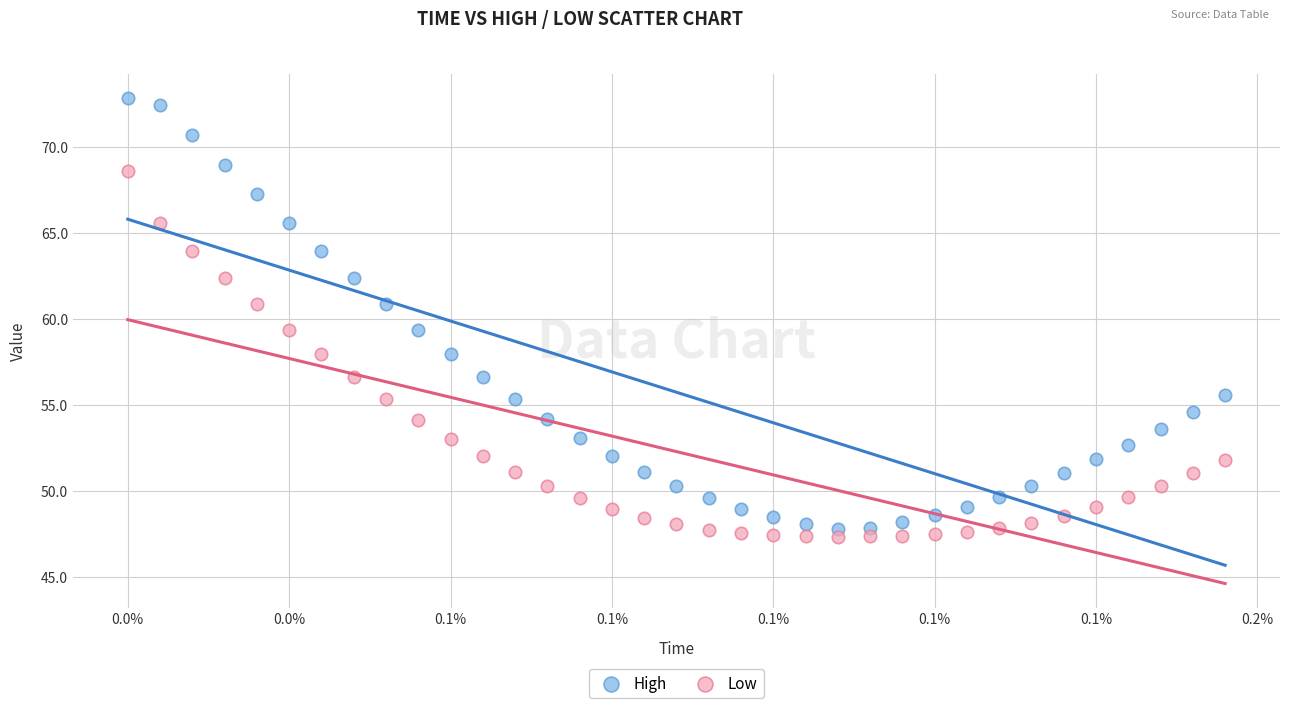

Which series has the largest Y range (max minus min)?

High